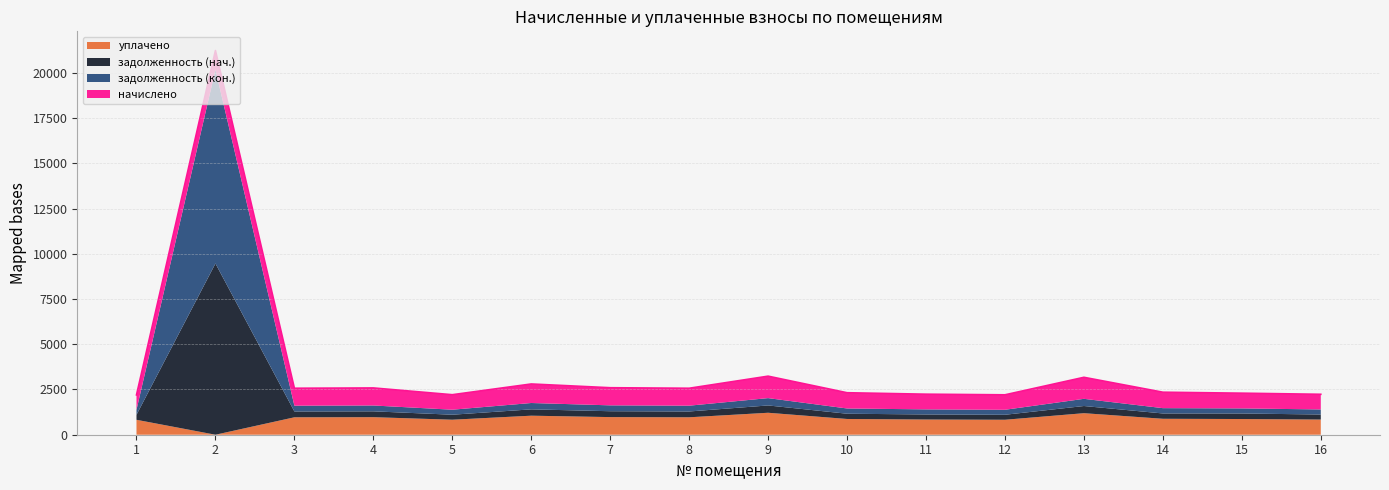

What is the sum of all начислено values?

15139.4